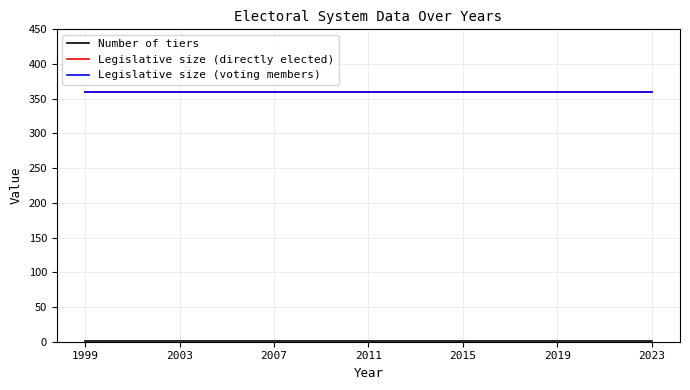

Is this an area chart (filled region under the line)?

No